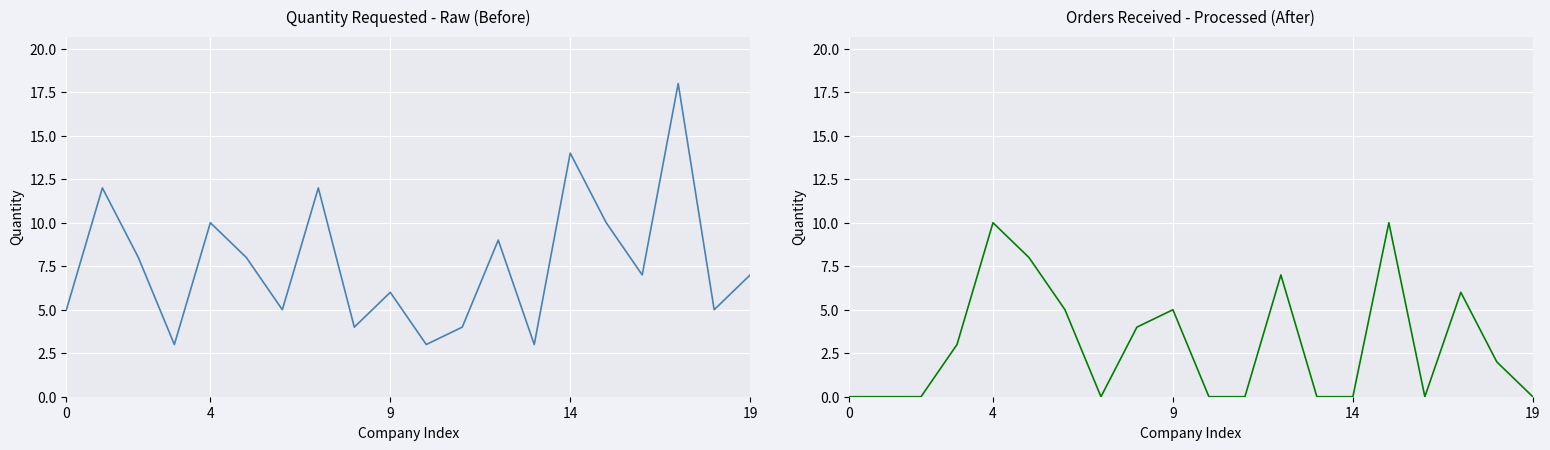

True or false: Quantity requested has more than 0 points higher than both neighbors.

True